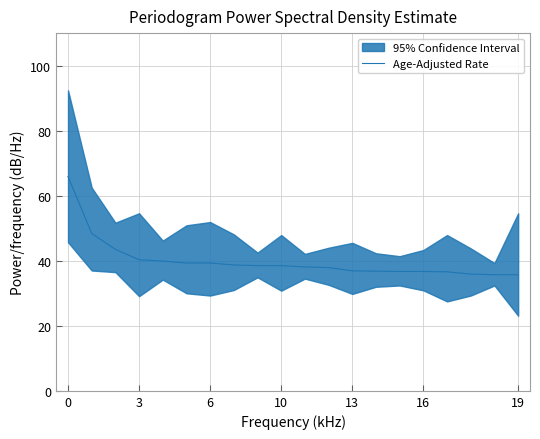

What is the lowest value of the Age-Adjusted Rate series?

35.7